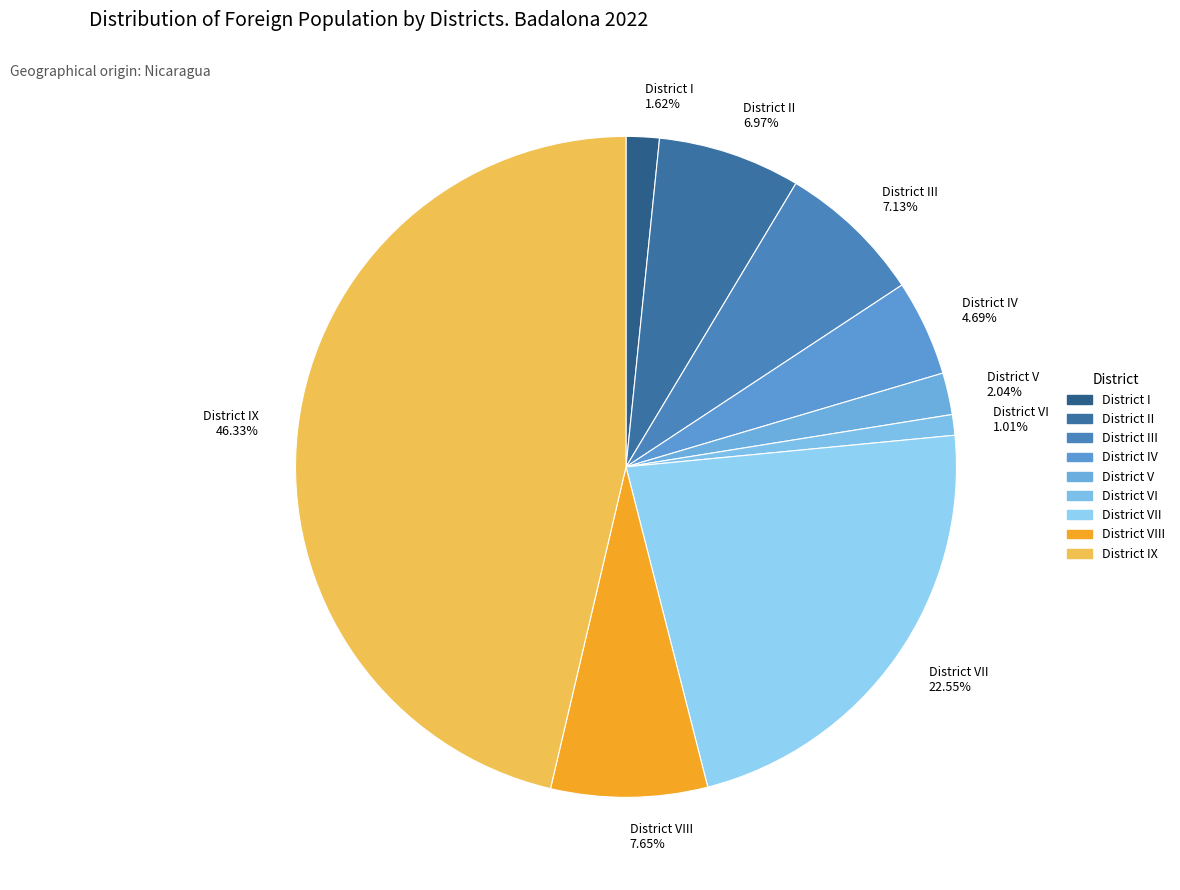

Is it true that District III is 13% of the pie?

False